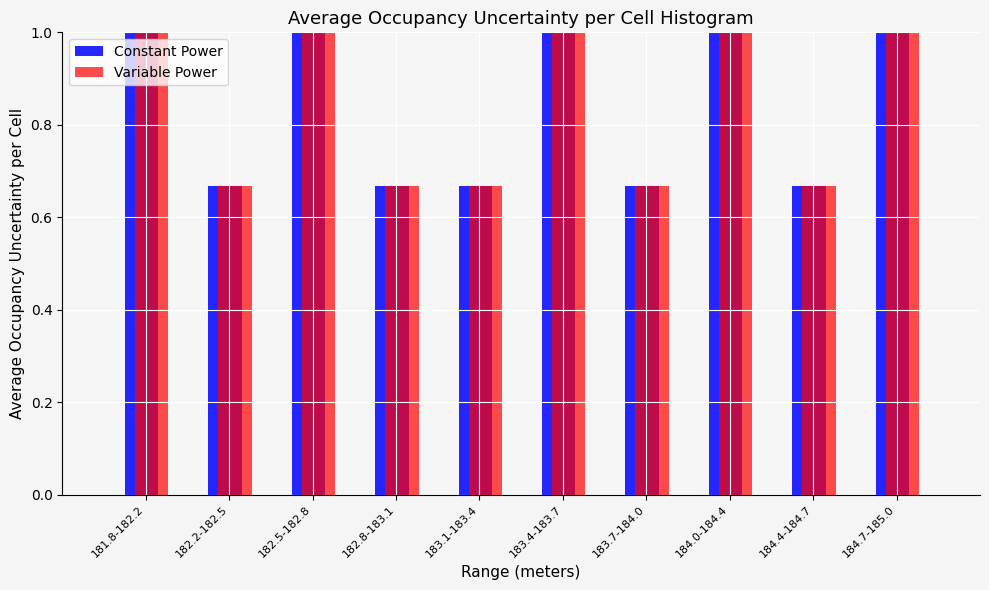

True or false: Variable Power has a value of 1.1 at 182.8-183.1.

False